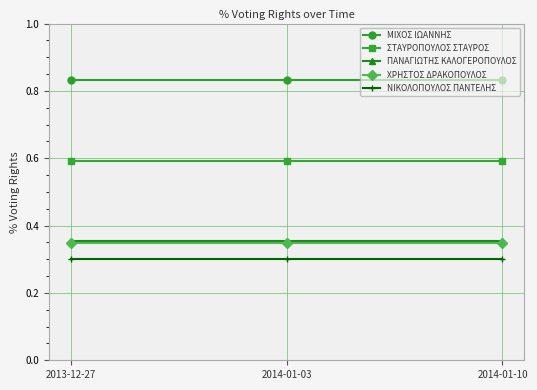

What is the label of the 2nd point from the right?

2014-01-03